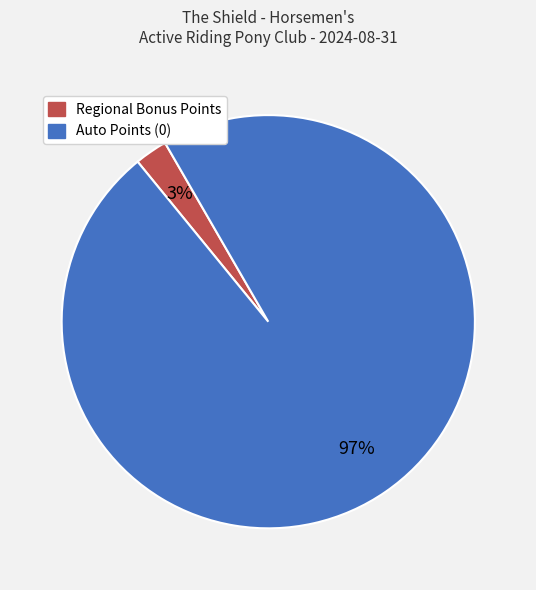

To the nearest percent, what is the average slice percentage?

50%